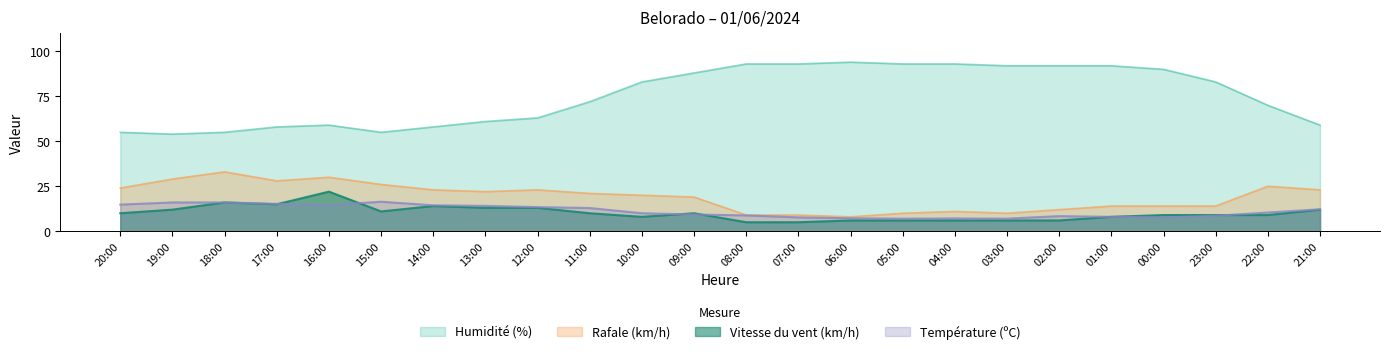

Between 18:00 and 17:00, which series saw the biggest shift?

Rafale (km/h)